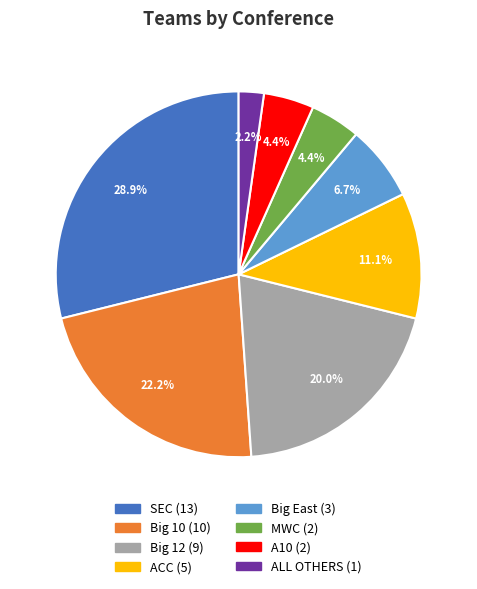

Is it true that Big East is 7% of the pie?

True